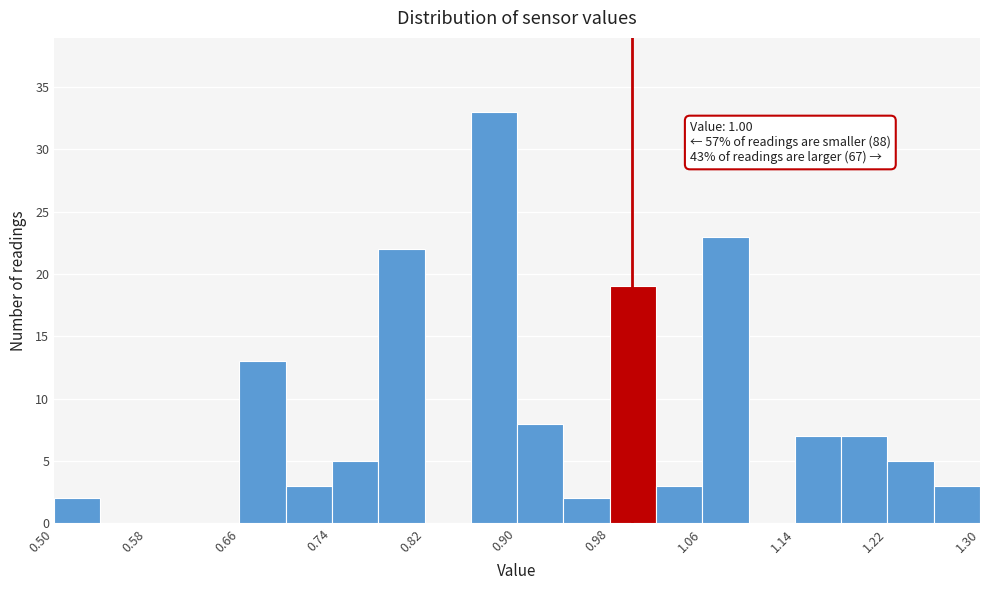

Over which range of the x-axis is the bar tallest?

0.86 to 0.90